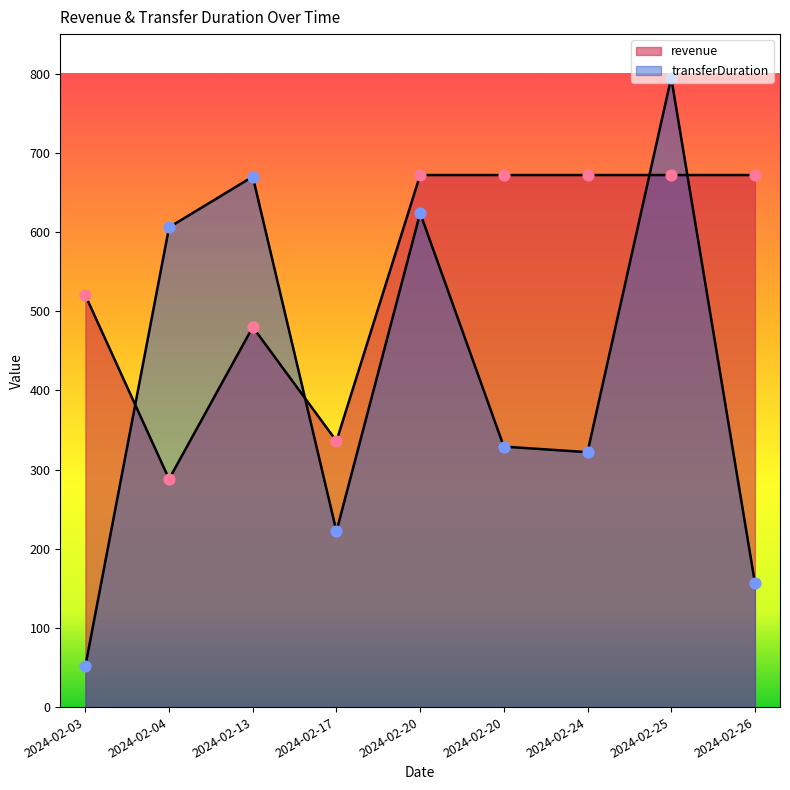

What are all the series names shown in the legend?

revenue, transferDuration